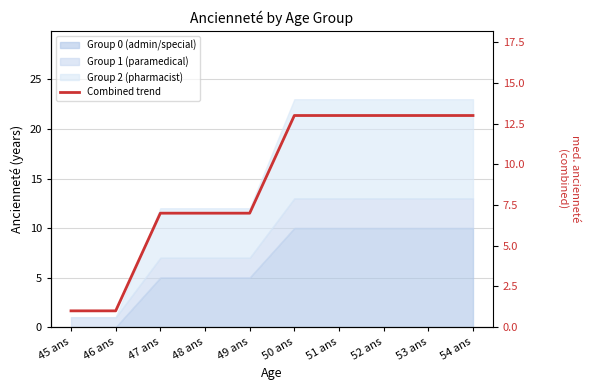

What is the change in value from 45 ans to 48 ans?

+6